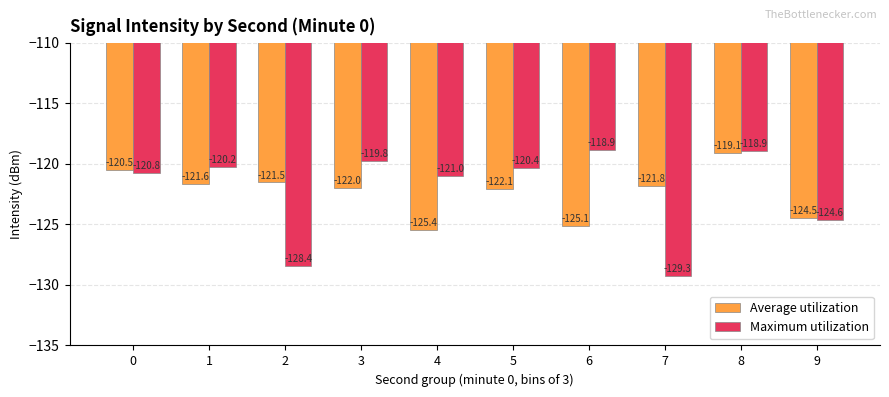

Reading left to right, what are all the values shown in this chart?

Average utilization: 0=-120.5	1=-121.6	2=-121.5	3=-122.0	4=-125.4	5=-122.1	6=-125.1	7=-121.8	8=-119.1	9=-124.5
Maximum utilization: 0=-120.8	1=-120.2	2=-128.4	3=-119.8	4=-121.0	5=-120.4	6=-118.9	7=-129.3	8=-118.9	9=-124.6